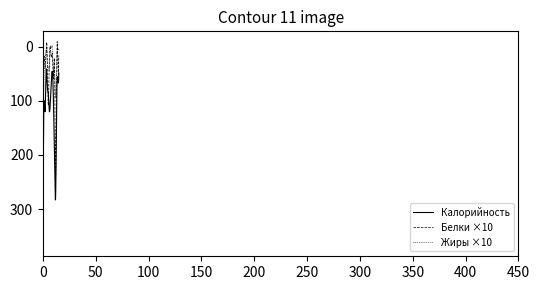

List the series in order of their peak value, highest first.

Калорийность, Жиры ×10, Белки ×10